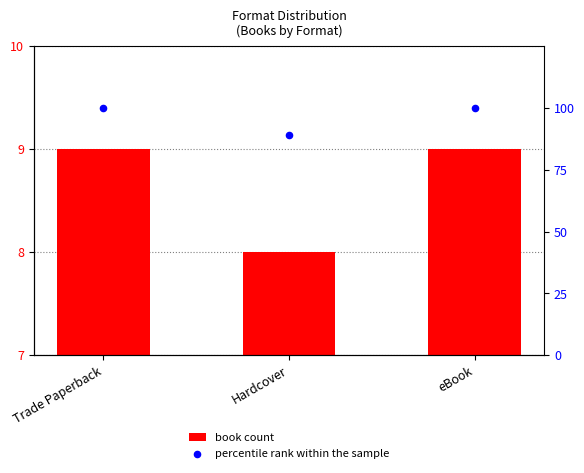

Which series has the largest total across all categories?

percentile rank within the sample